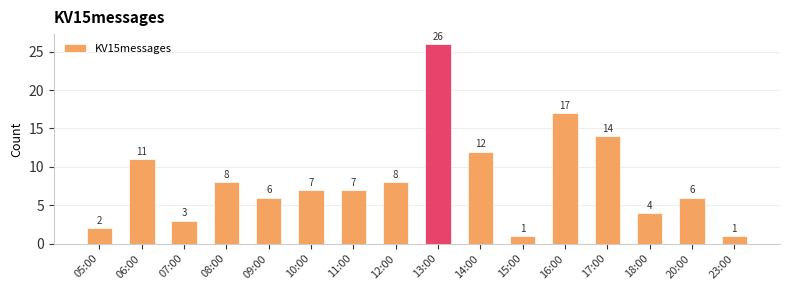

What is the difference between the second highest and minimum values?

16